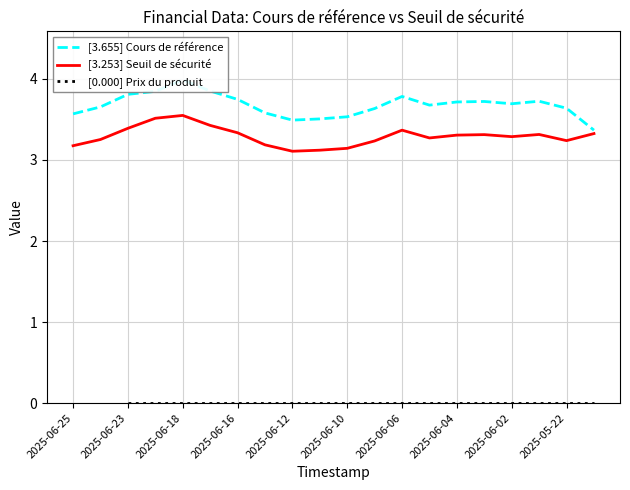

The [3.253] Seuil de sécurité series shows 3.2 at 2025-05-22. True or false?

True